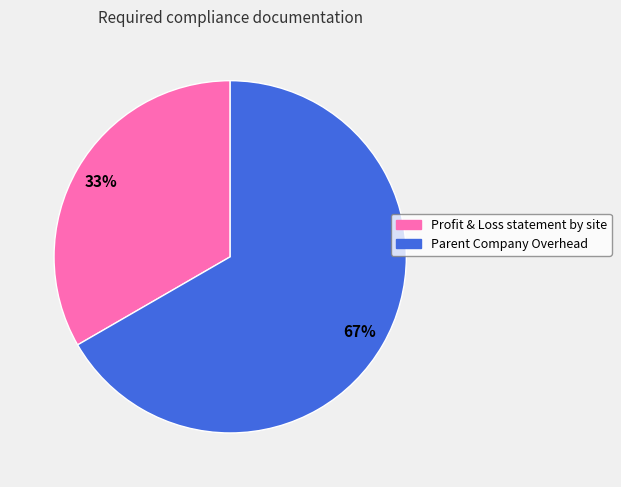

To the nearest percent, what portion does Profit & Loss statement by site represent?

33%